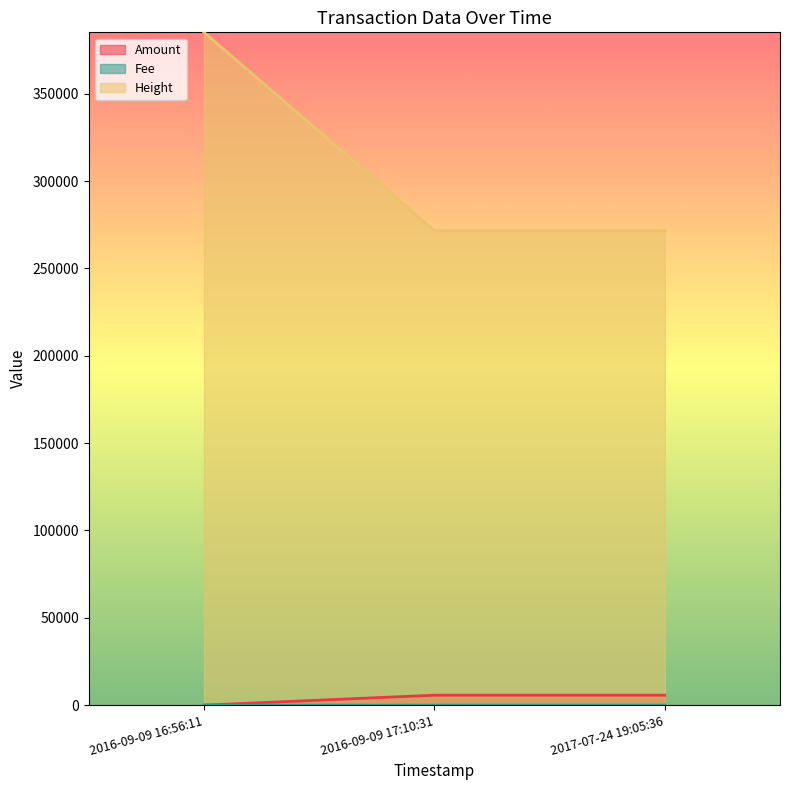

How many lines are shown in the chart?

3